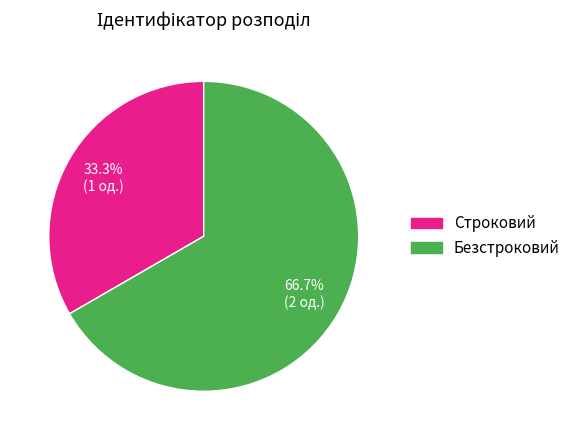

What is the largest slice in the pie chart?

Безстроковий